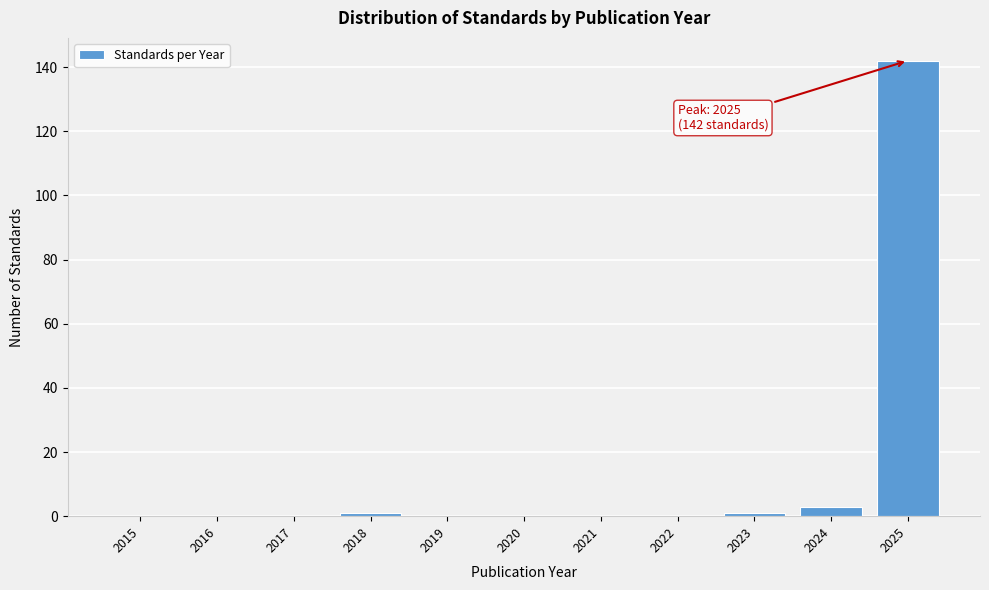

Reading left to right, extract all data points from this chart.

2015=0	2016=0	2017=0	2018=1	2019=0	2020=0	2021=0	2022=0	2023=1	2024=3	2025=142